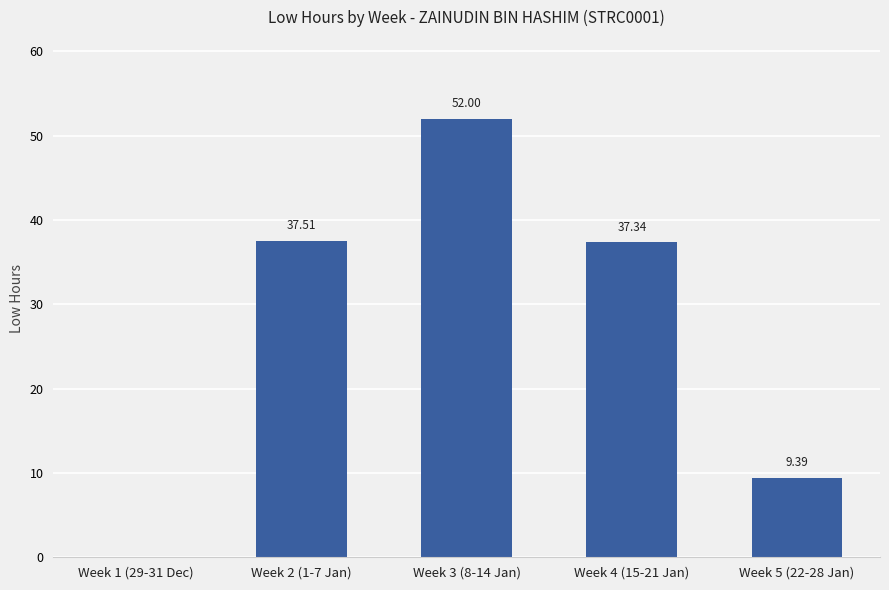

What is the greatest value displayed?

52.0